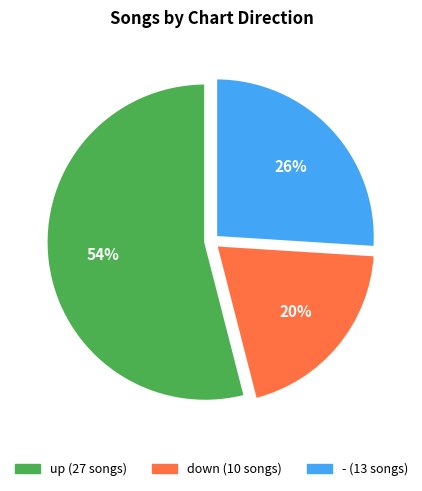

Is it true that - is 26% of the pie?

True